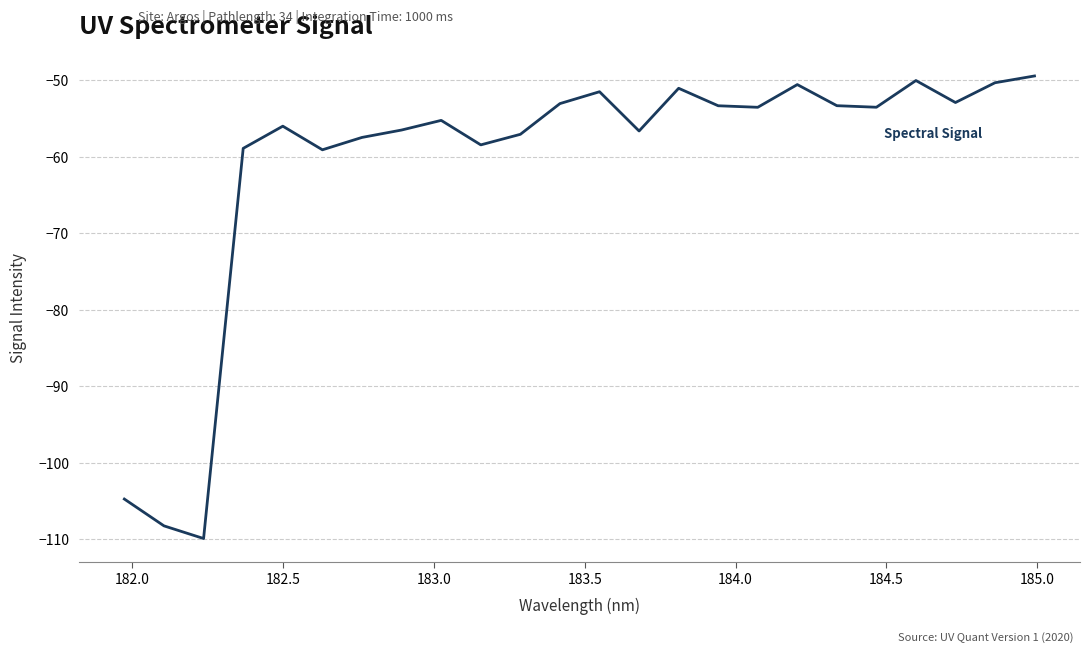

What is the difference between the maximum and minimum values?

60.4